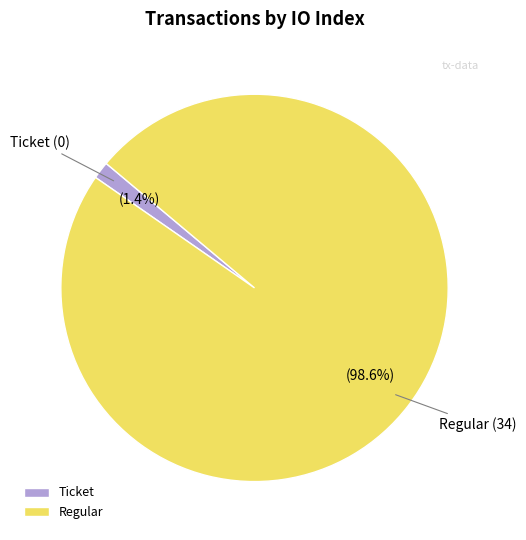

Which category has the biggest portion of the pie?

Regular